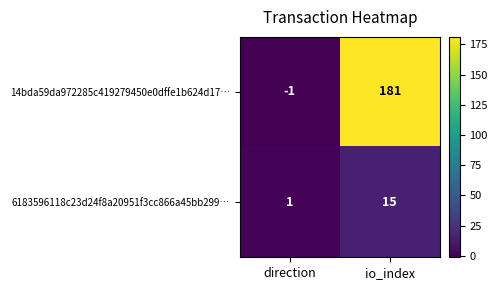

What is the average value of the 14bda59da972285c419279450e0dffe1b624d17… series?

90